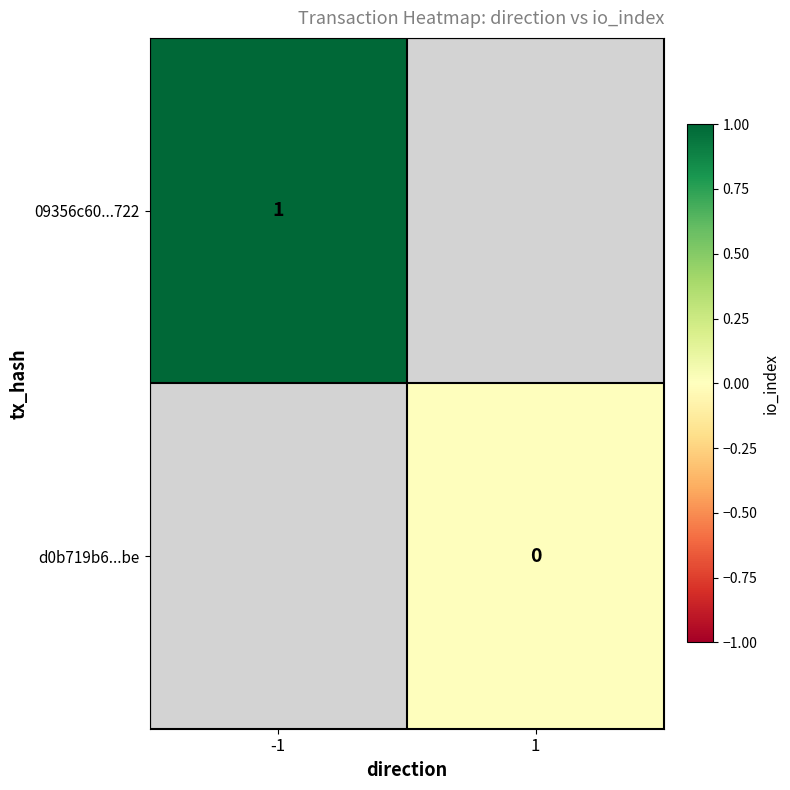

Is it true that 09356c60...722 equals 1 at -1?

True